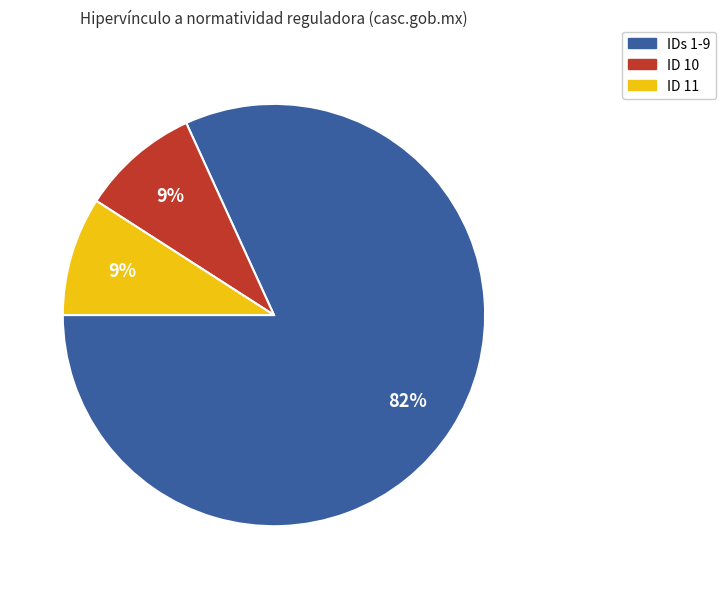

To the nearest percent, what is the difference between the largest and smallest slice percentages?

73%